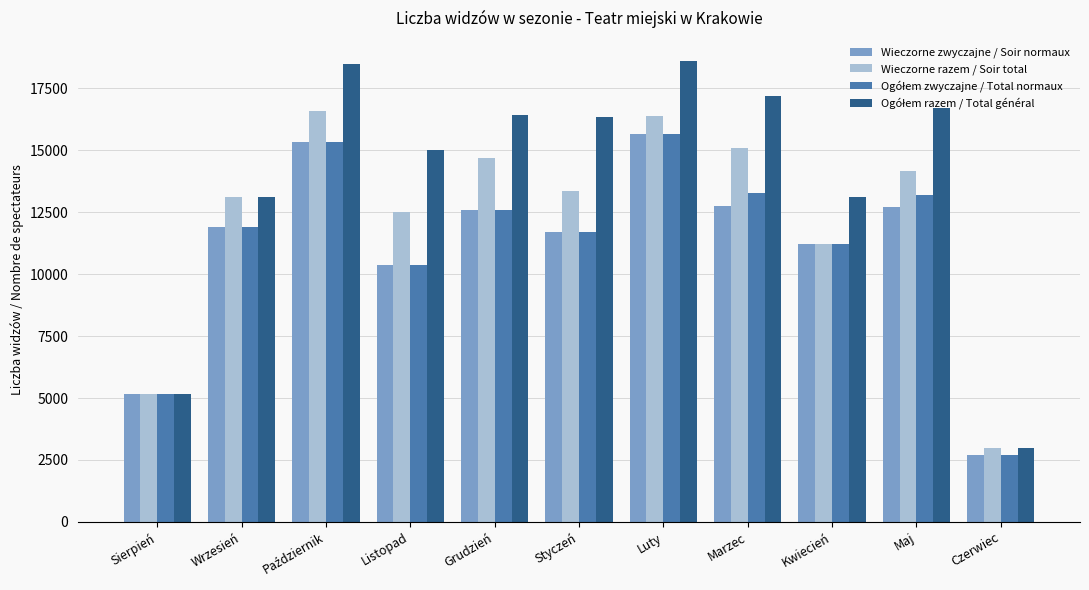

At how many categories does at least one series exceed 6634?

9